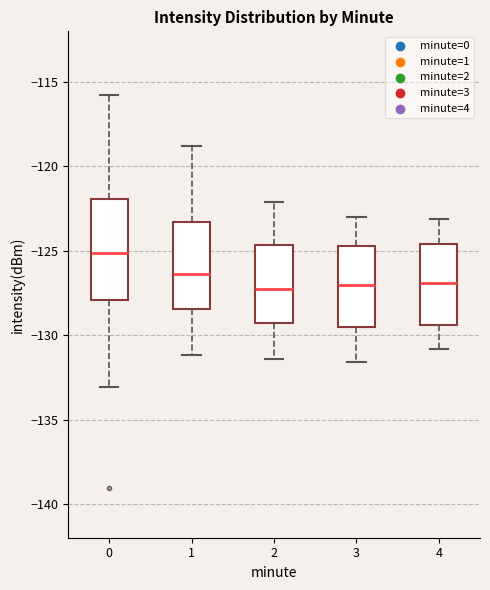

Where does the lower whisker of the box at x = 1 end on the y-axis? The values are not printed on the chart, so give them approximately, as read against the axis.

-131.0